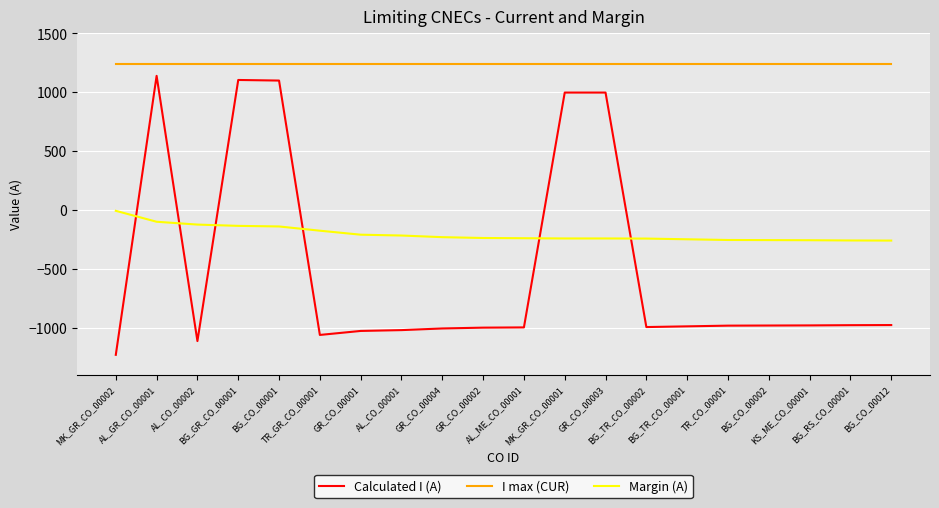

Which series has the largest total across all categories?

I max (CUR)